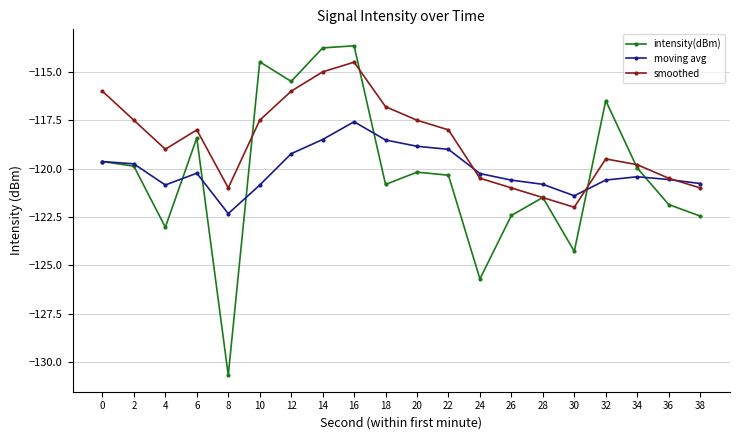

The intensity(dBm) series shows -124.3 at 30. True or false?

True